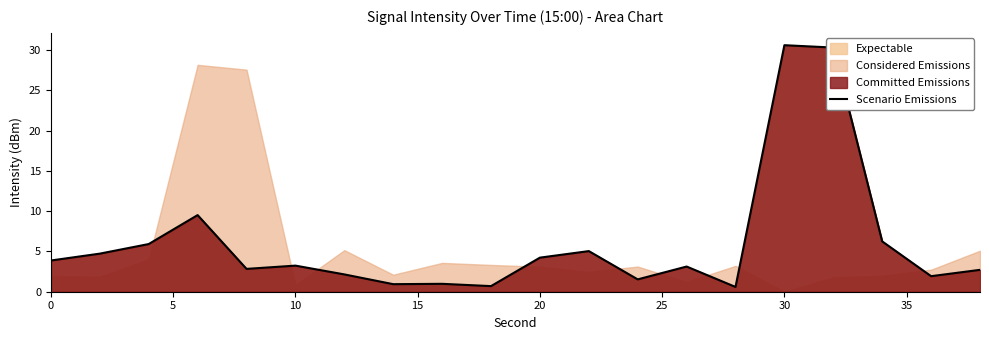

What is the smallest value displayed?

0.6